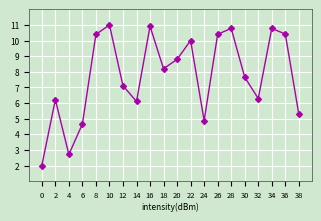

How many data points are less than 8?

10